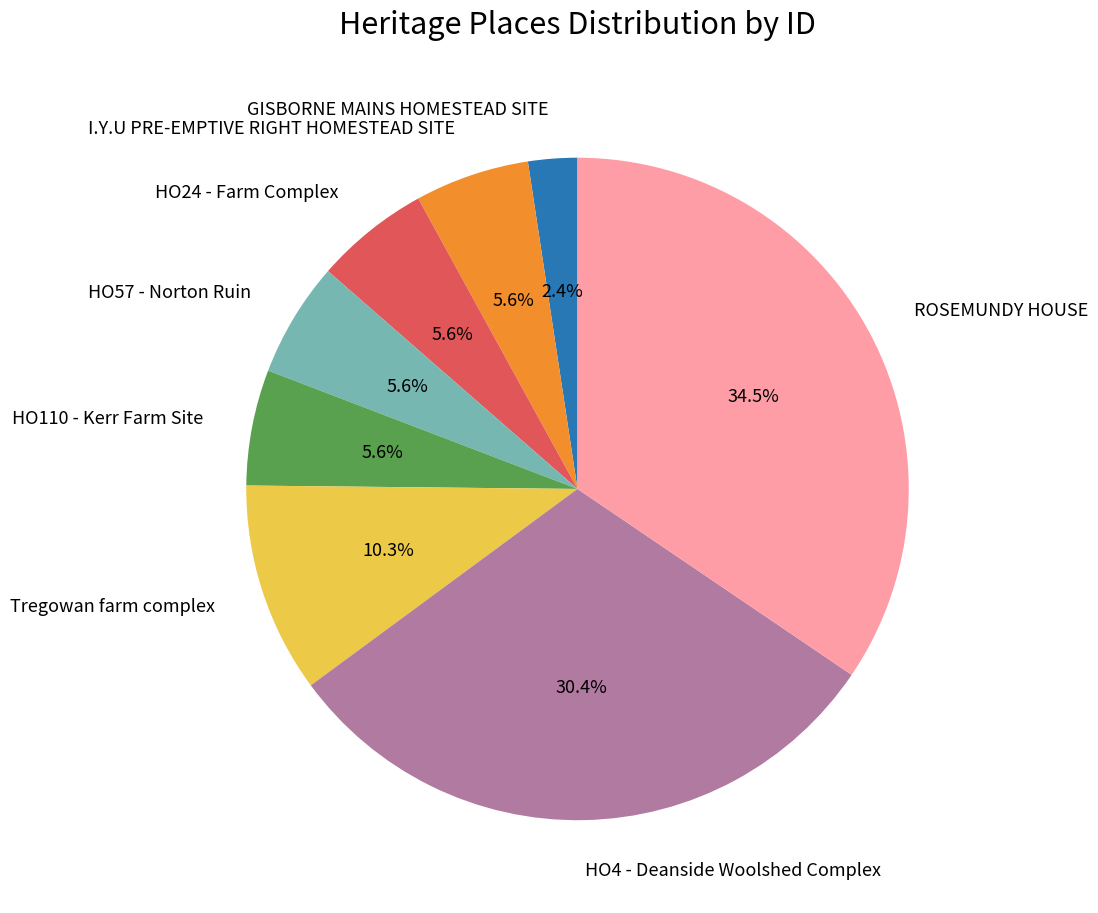

Which category has the smallest portion of the pie?

GISBORNE MAINS HOMESTEAD SITE